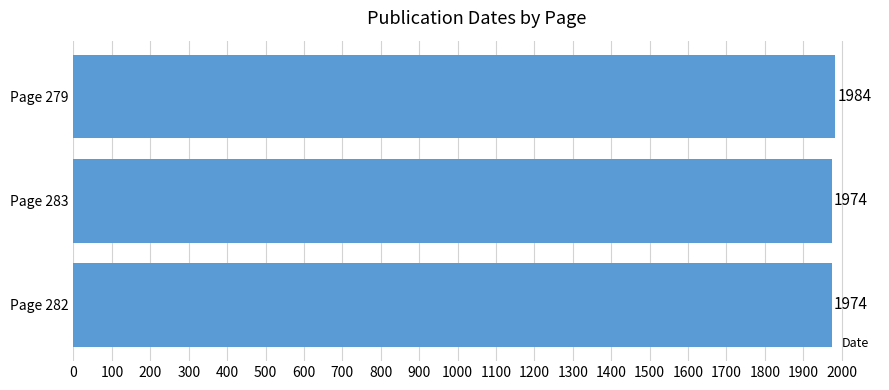

Is it true that the value at Page 279 is 1984?

True